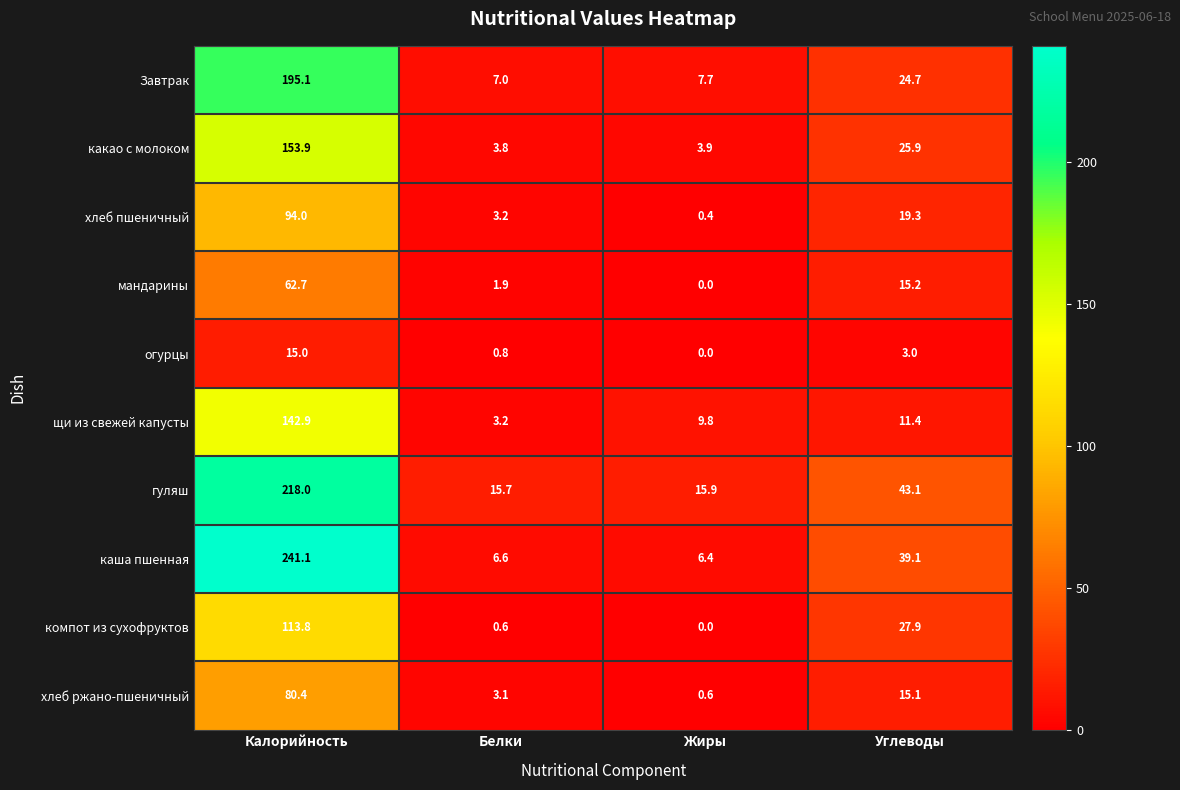

How many values in огурцы are above zero?

3